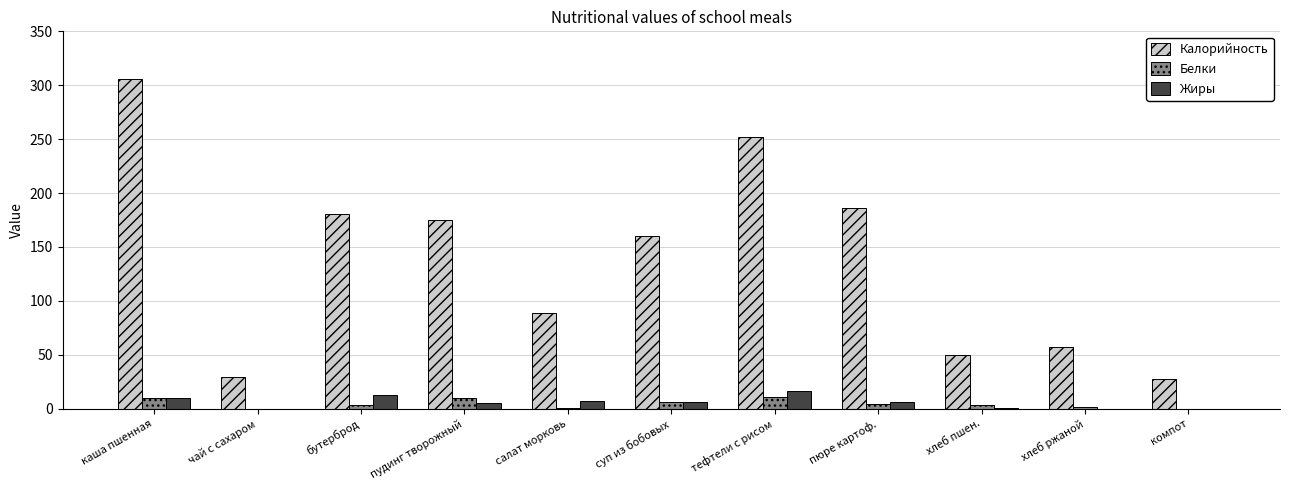

What is the greatest value displayed?

306